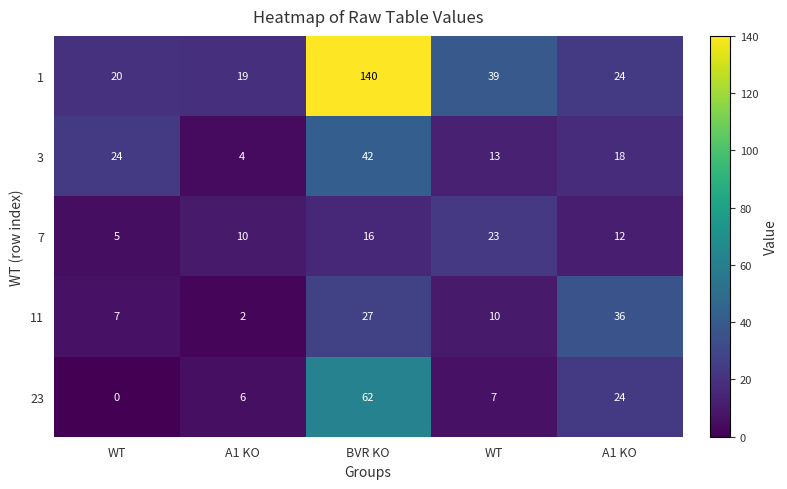

How many distinct data groups are displayed?

5